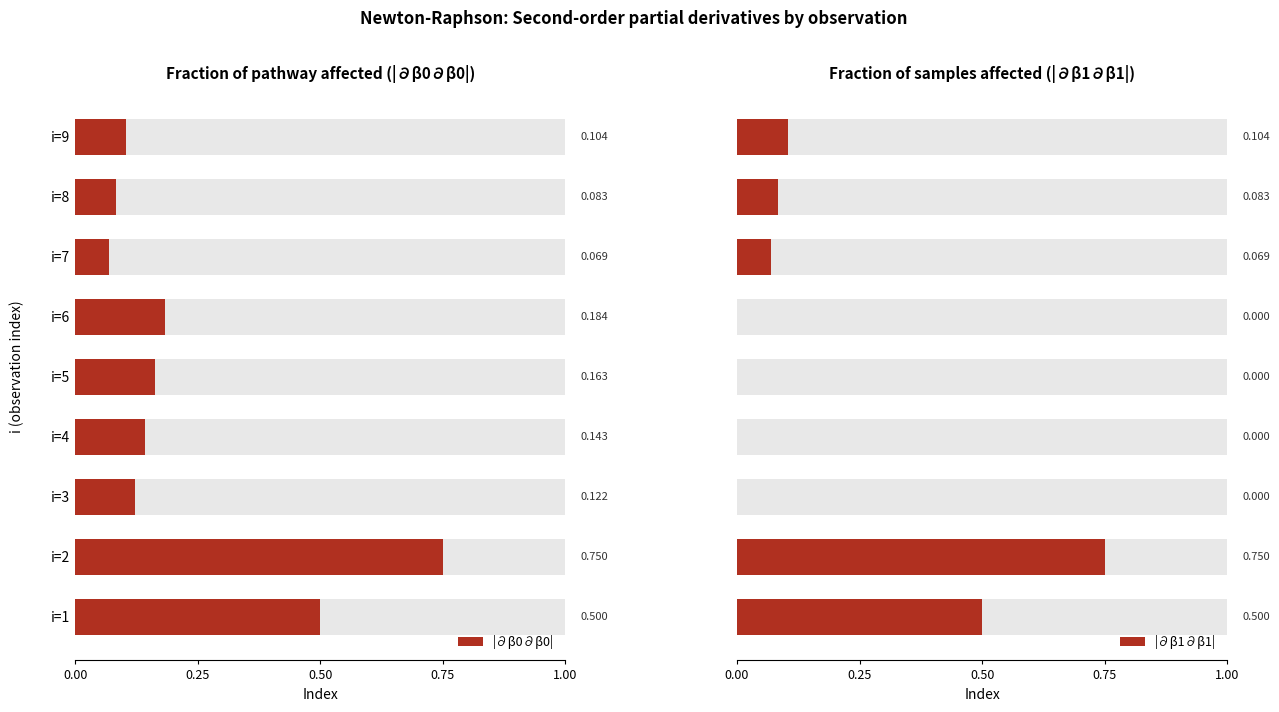

At i=9, list the series in order from largest to smallest.

|∂β0∂β0|, |∂β1∂β1|